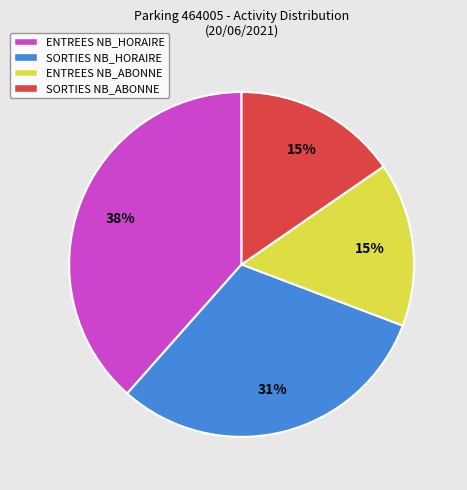

Does ENTREES NB_ABONNE account for over 50% of the chart?

No